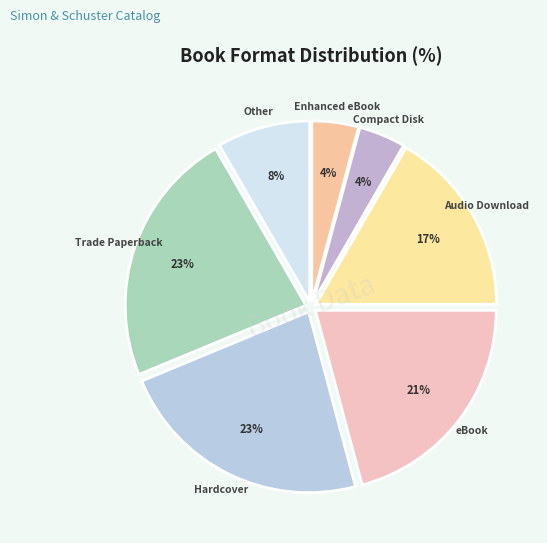

Approximately how many times larger is the value at Enhanced eBook compared to Hardcover?

0.2